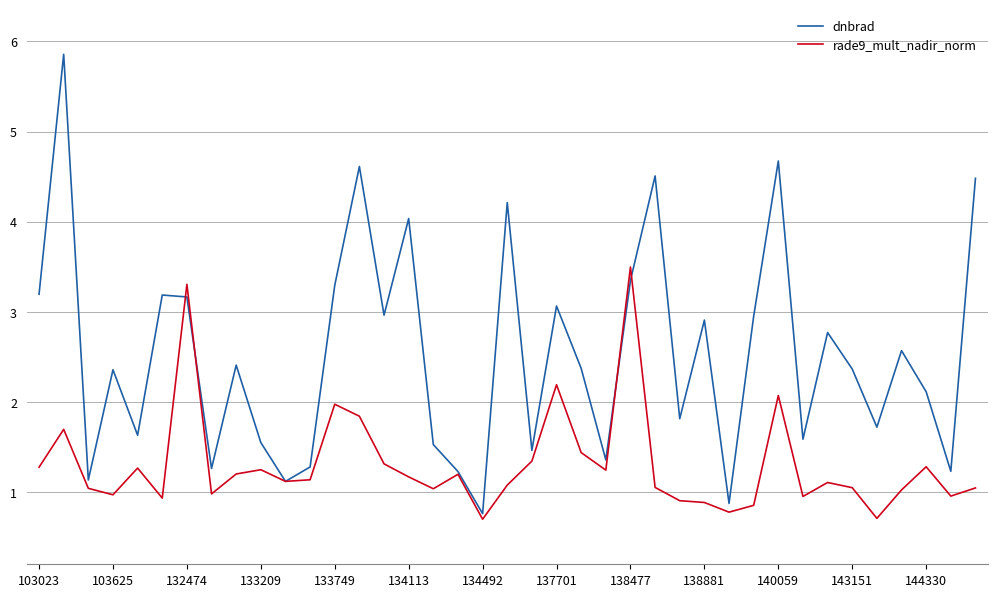

What is the greatest value displayed?

5.9